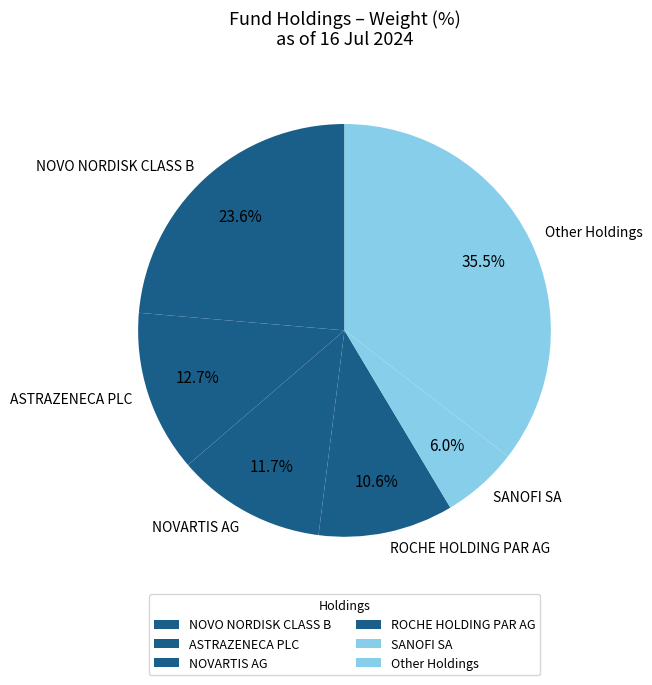

Which slice is the smallest?

SANOFI SA